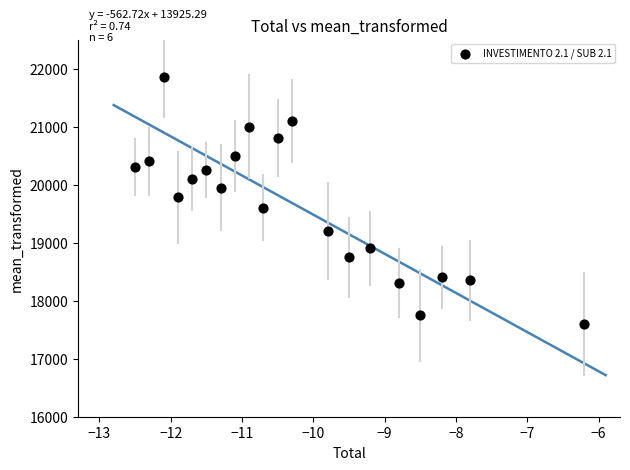

What is the range of Y values (max minus min)?

4250